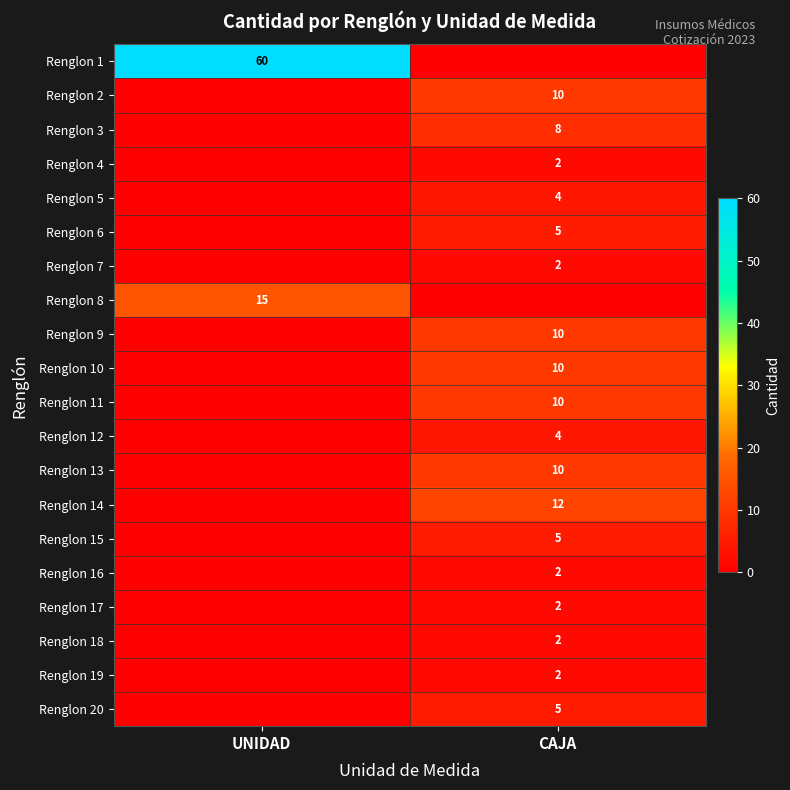

Is it true that Renglon 20 equals 5 at CAJA?

True